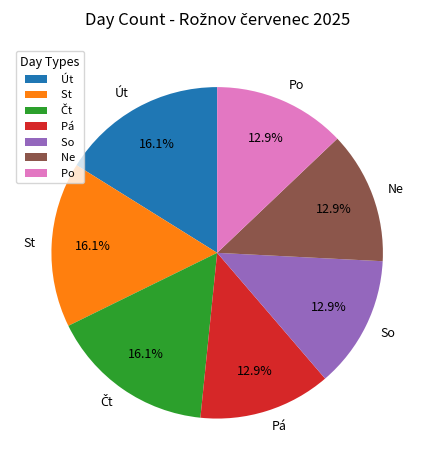

What is the ratio of the value at Pá to the value at Út?

0.8